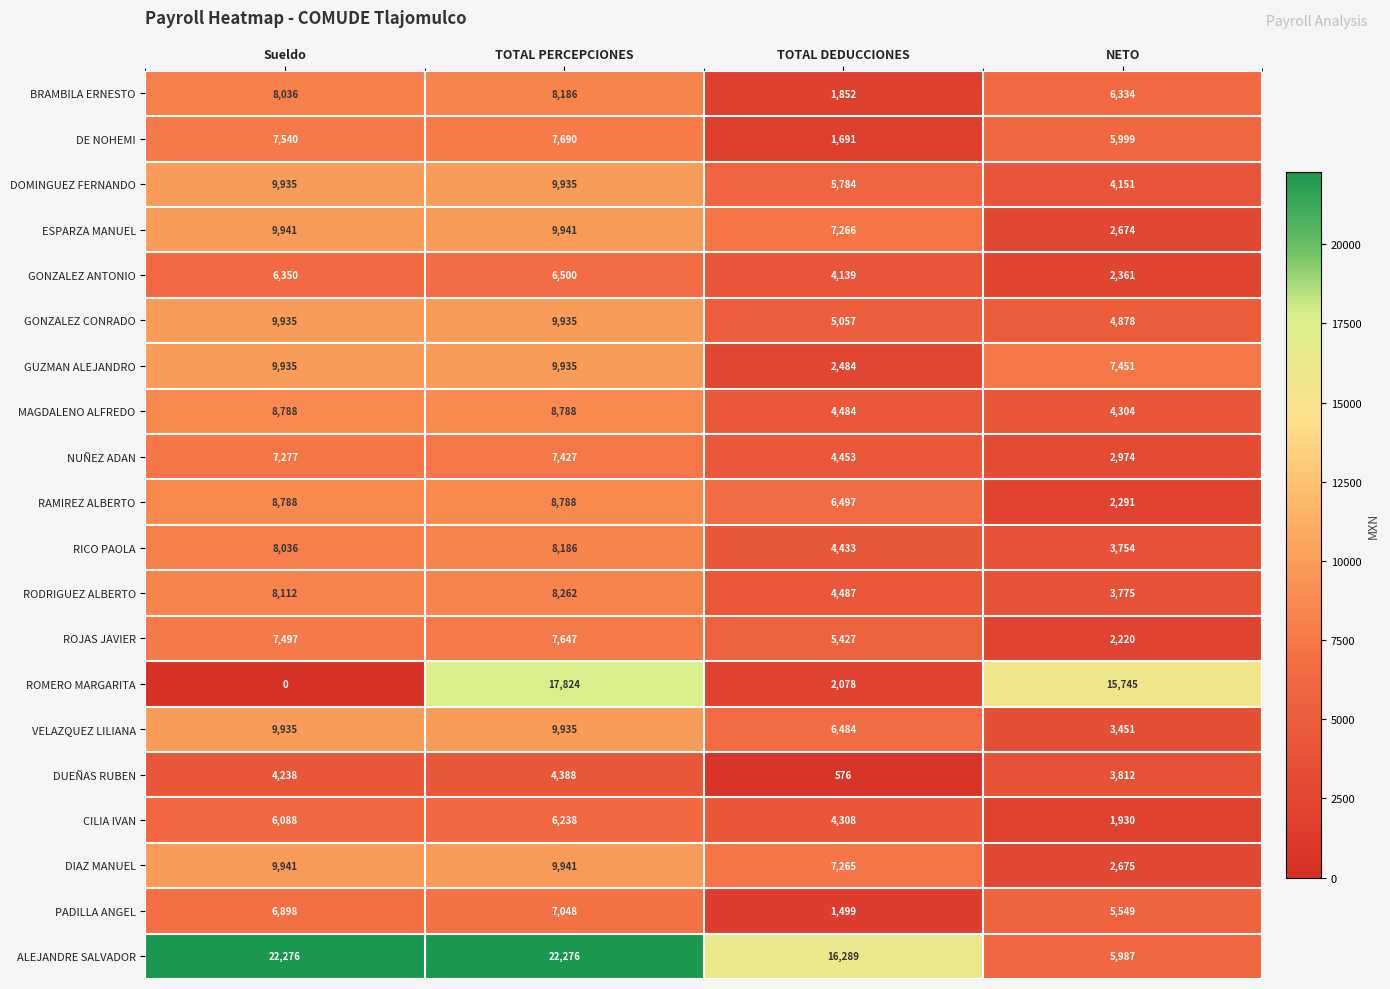

Which series has the widest spread of values?

ROMERO MARGARITA